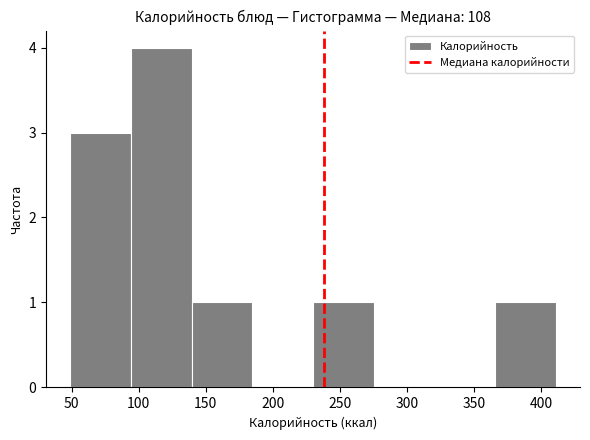

How tall is the bar that spans 230 to 275 on the x-axis? Neither the bar edges nor the heights are printed on the chart, so give them approximately, as read against the axes.

1